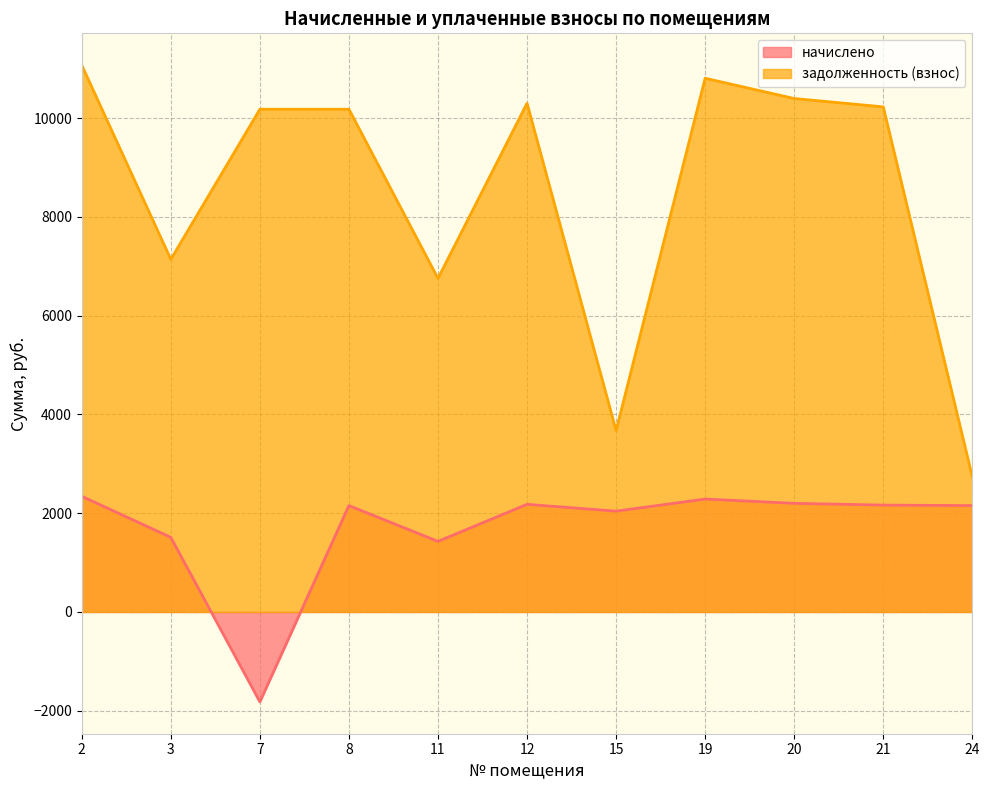

How many lines are shown in the chart?

2